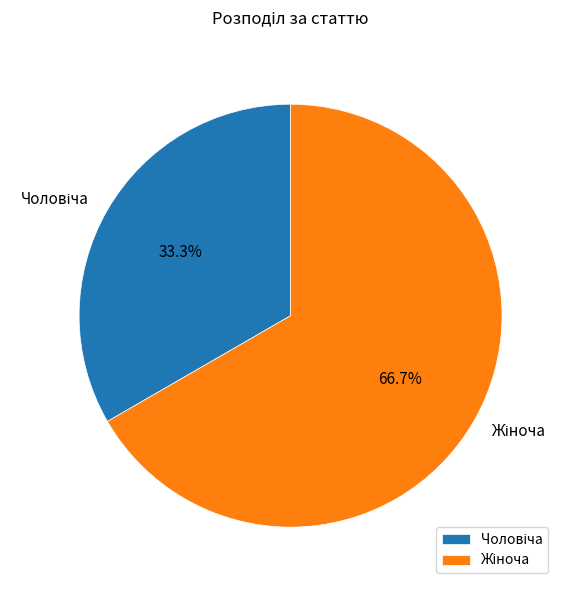

Does any single category account for the majority?

Yes